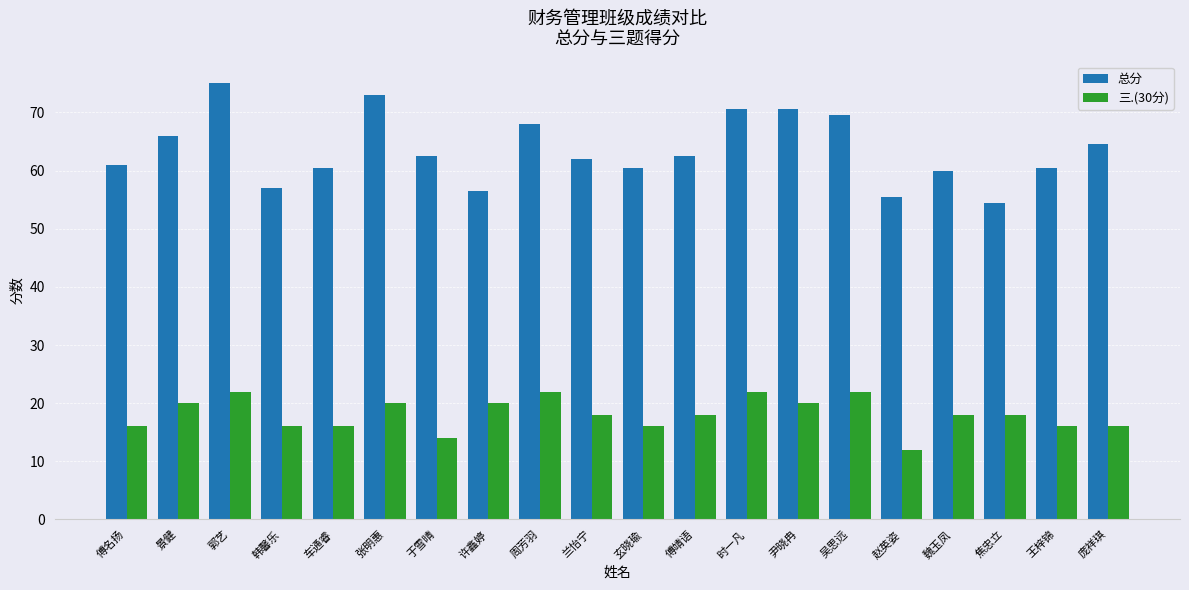

What are all the series names shown in the legend?

总分, 三.(30分)